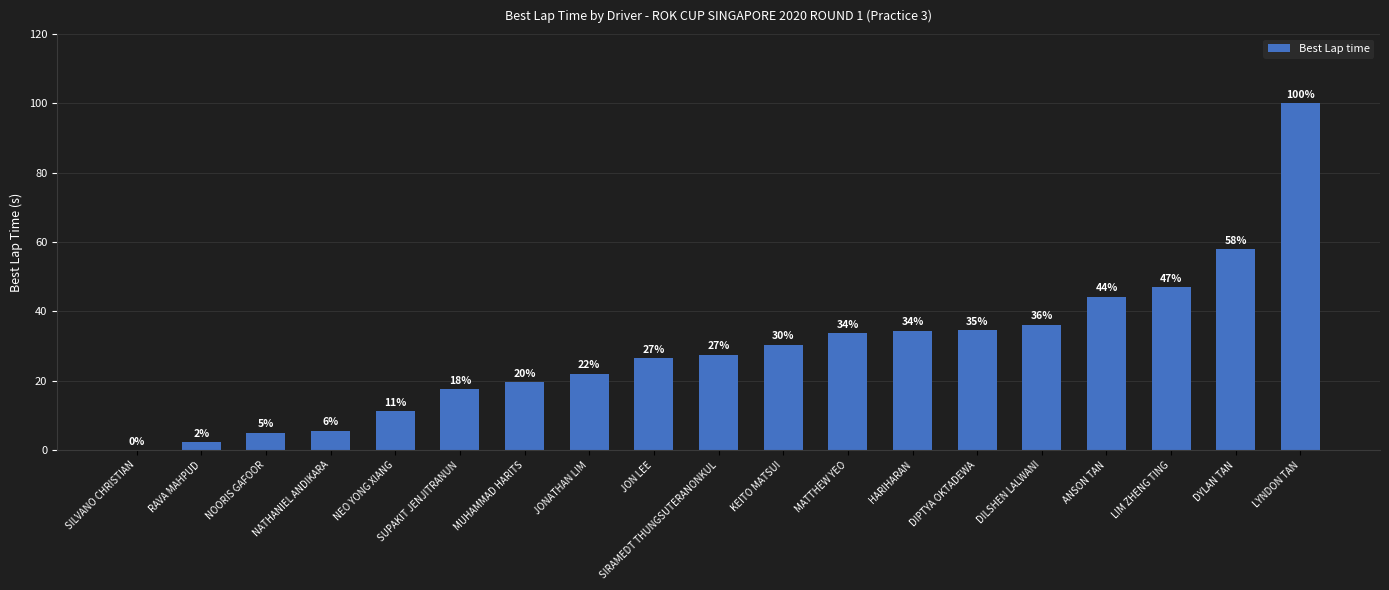

At which label is the value closest to 50?

LIM ZHENG TING